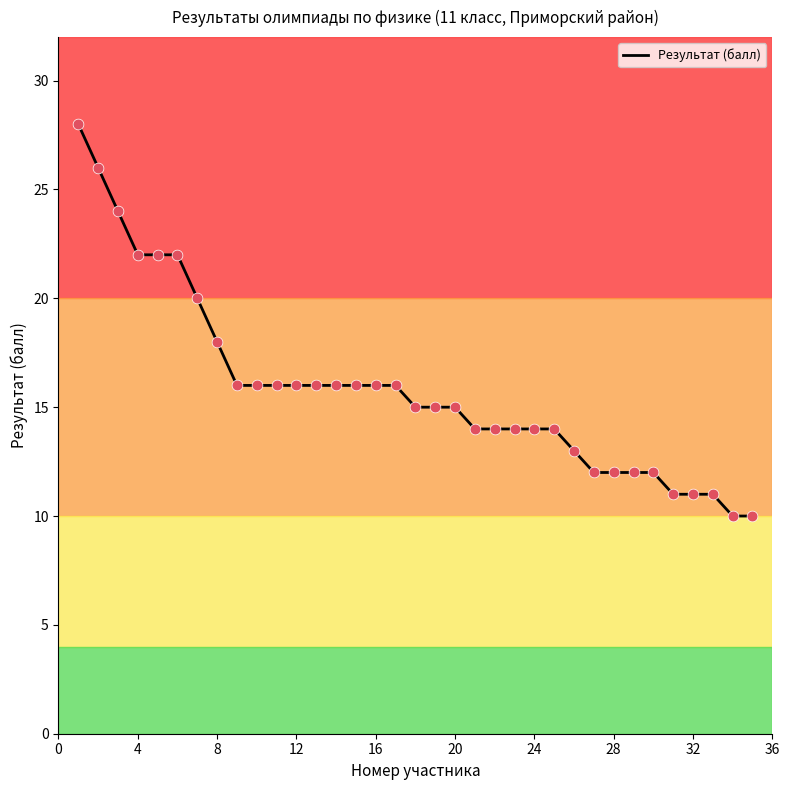

What is the maximum value shown in the chart?

28